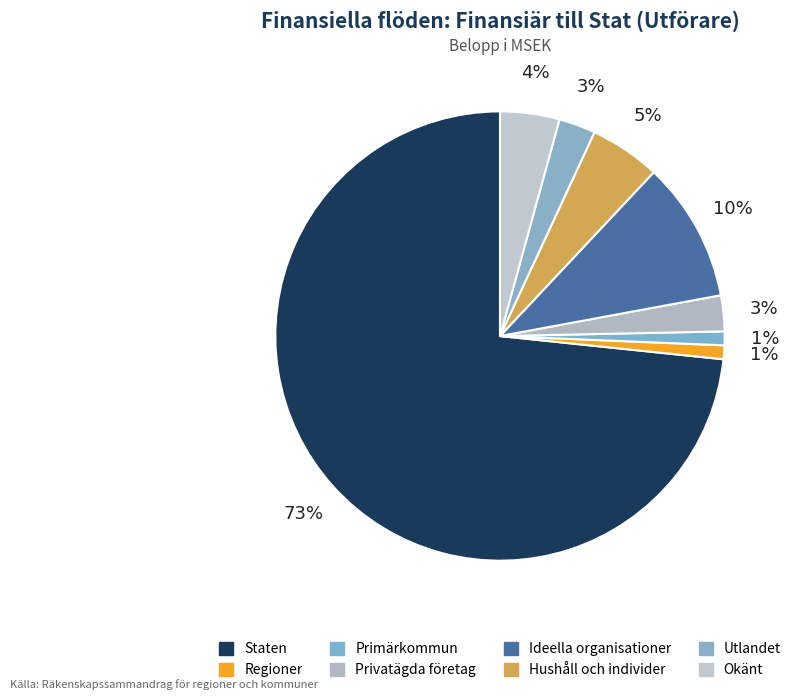

To the nearest percent, what is the average slice percentage?

13%